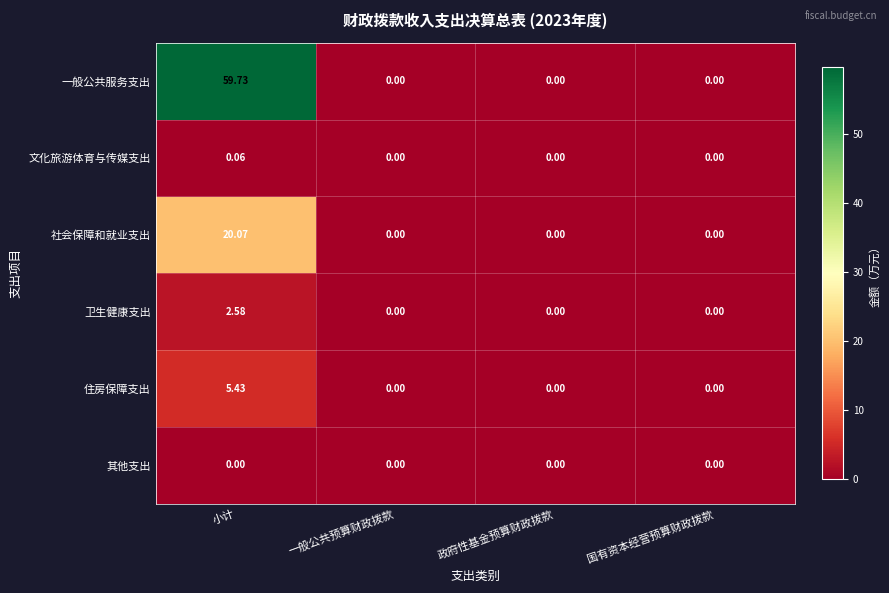

Which series has the largest range (max minus min)?

一般公共服务支出